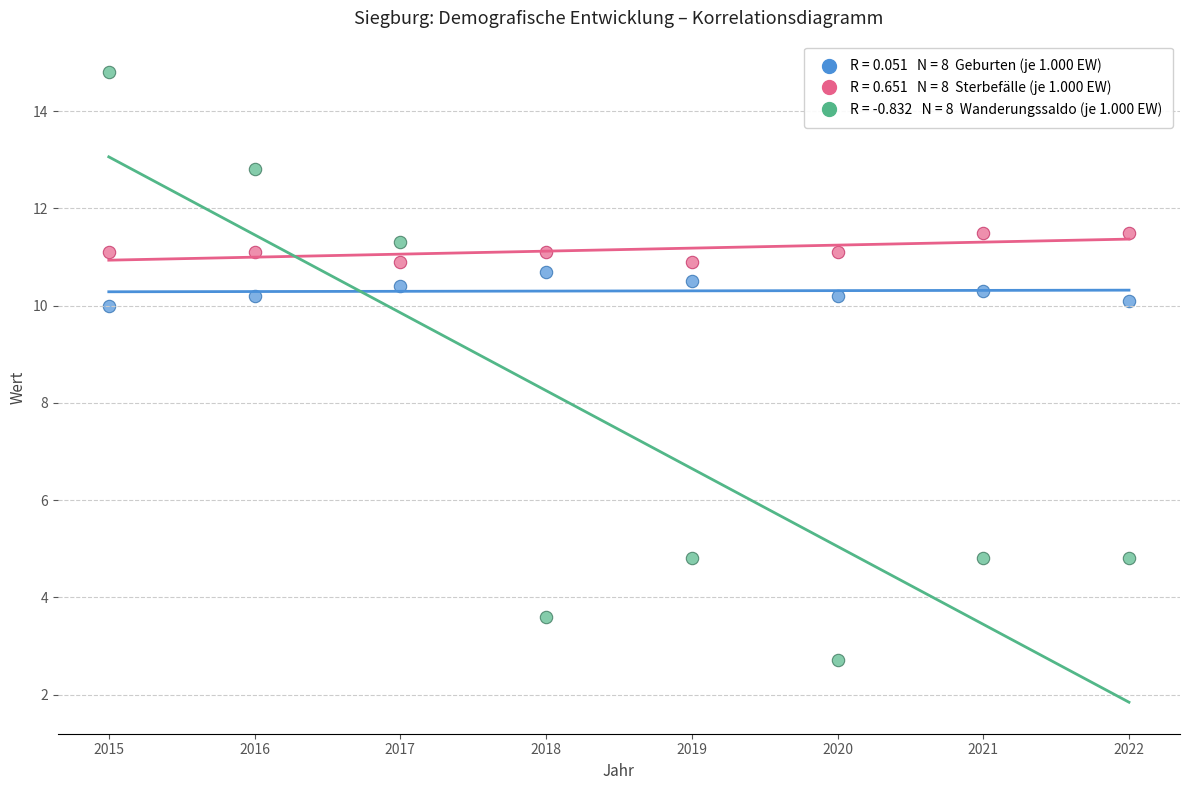

Across all data points, what is the range of X values (max minus min)?

7.0